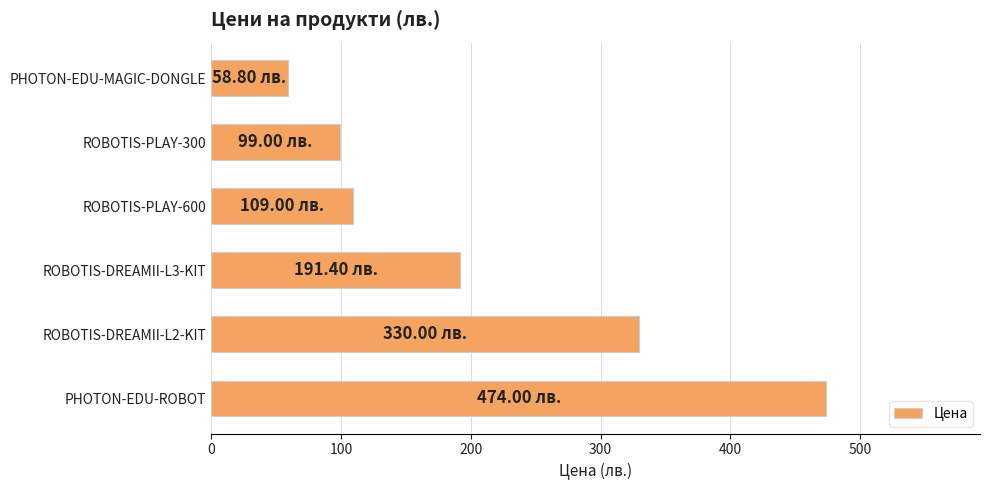

What is the difference between the second highest and second lowest values?

231.0